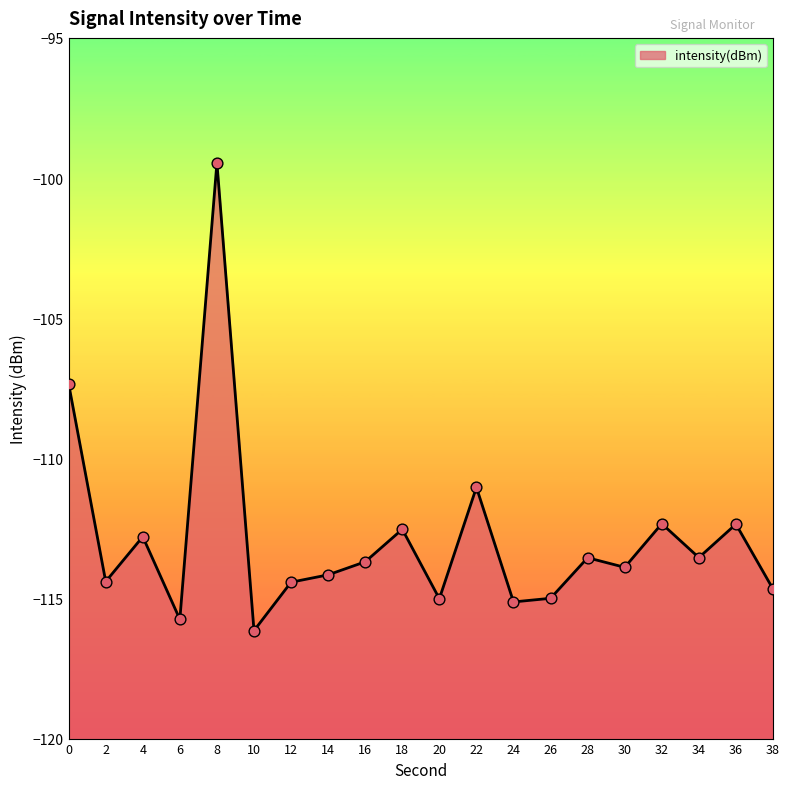

What is the change in value from 10 to 32?

+3.8